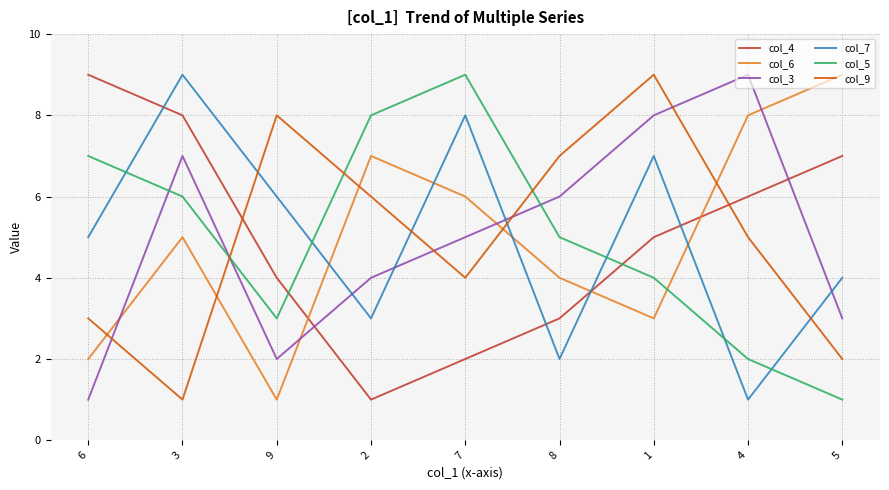

At 1, list the series in order from largest to smallest.

col_9, col_3, col_7, col_4, col_5, col_6